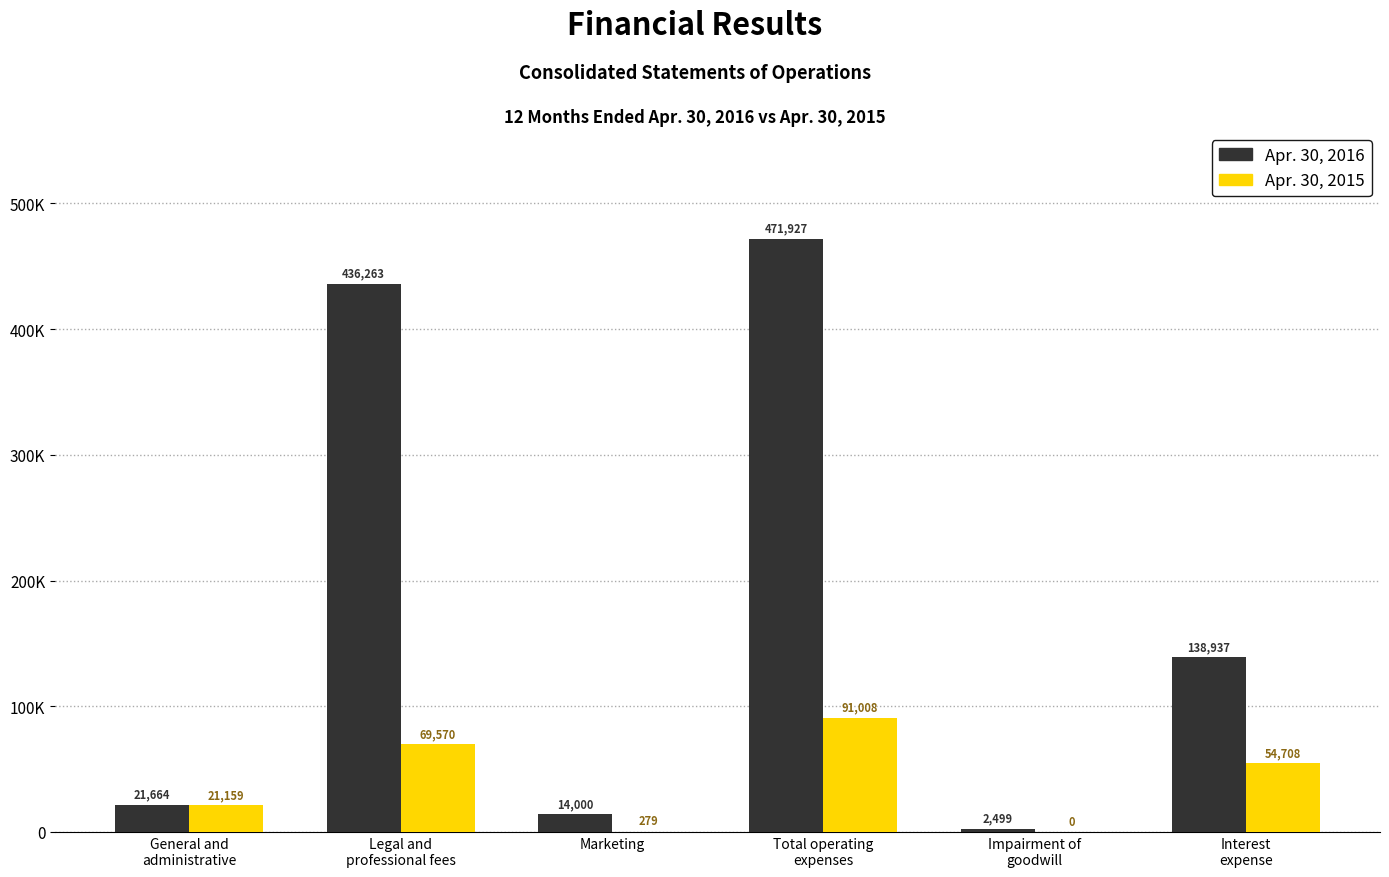

At how many categories does at least one series exceed 185797?

2